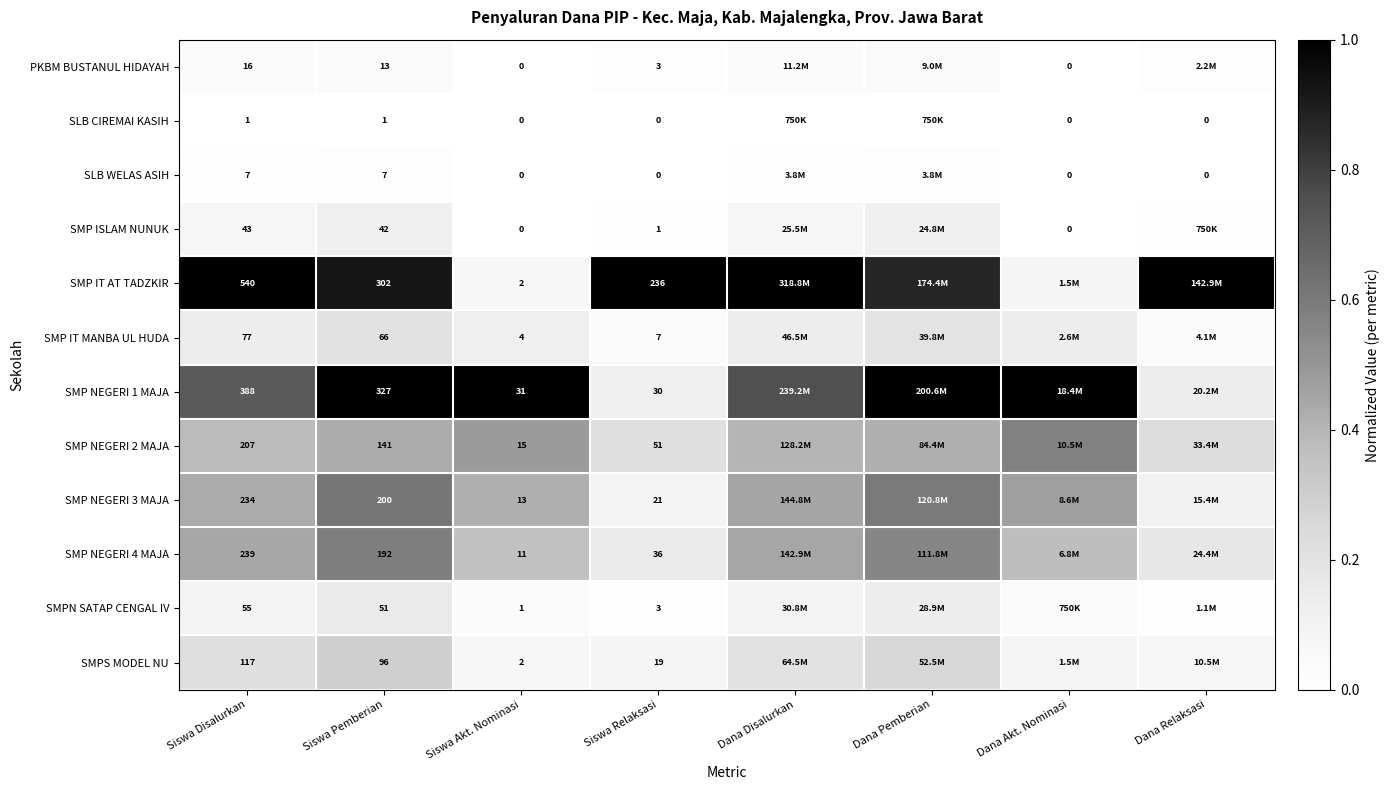

Is the value of SMPN SATAP CENGAL IV at Siswa Relaksasi greater than the value of SMP IT MANBA UL HUDA at Siswa Disalurkan?

No